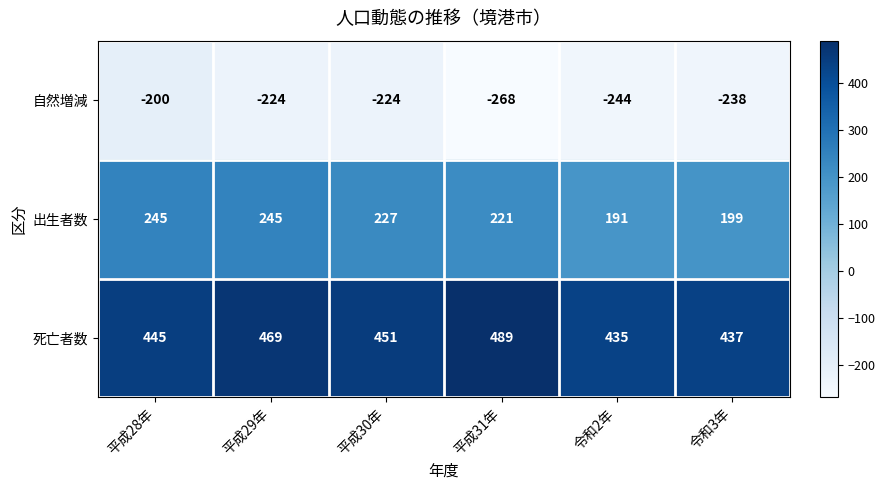

Rank the series by their average value, from highest to lowest.

死亡者数, 出生者数, 自然増減